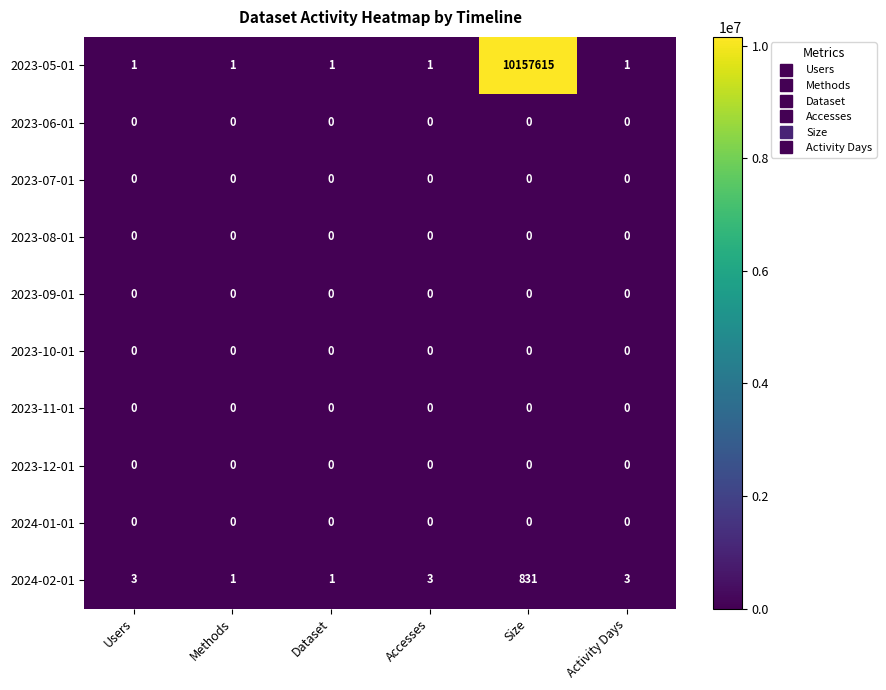

Between Methods and Accesses, which series saw the biggest shift?

2024-02-01